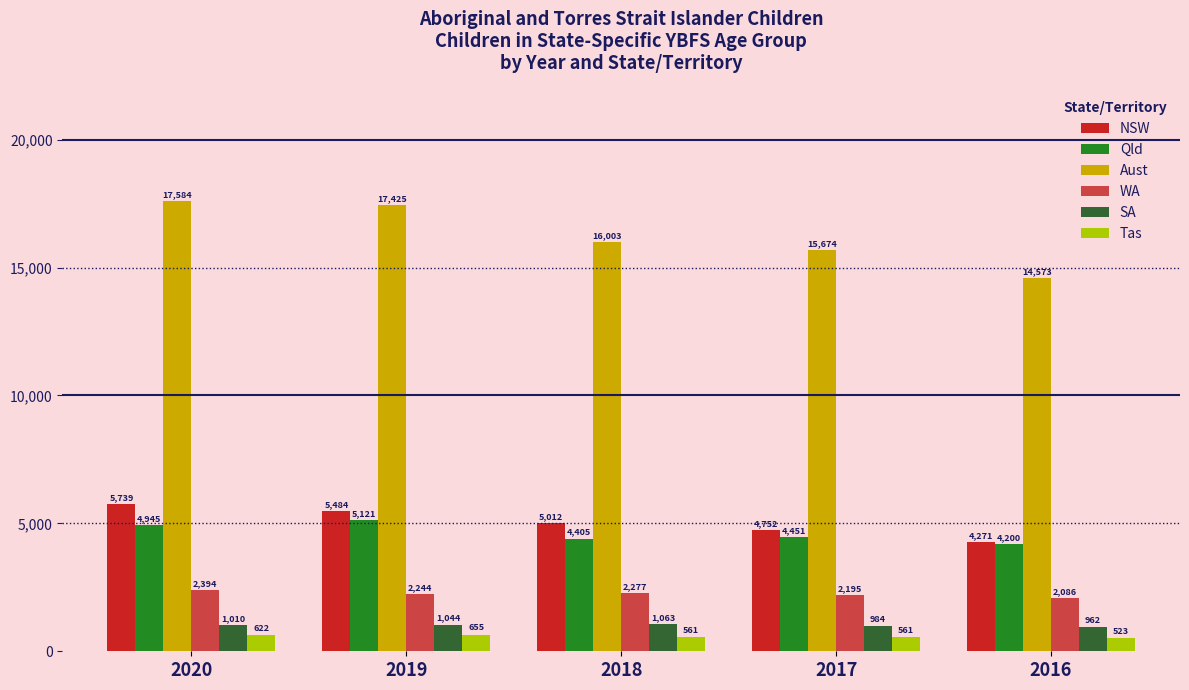

List the labels in order of NSW value, largest first.

2020, 2019, 2018, 2017, 2016